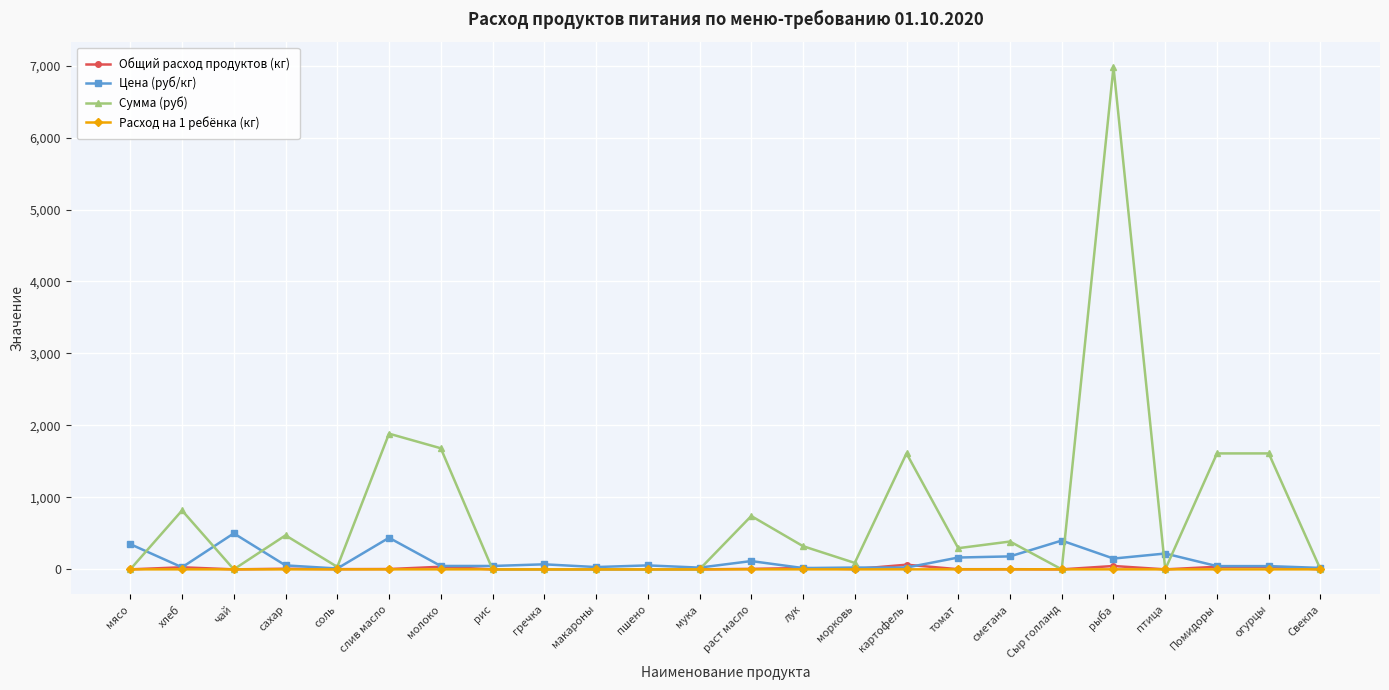

Does the chart display data point markers on the line(s)?

Yes